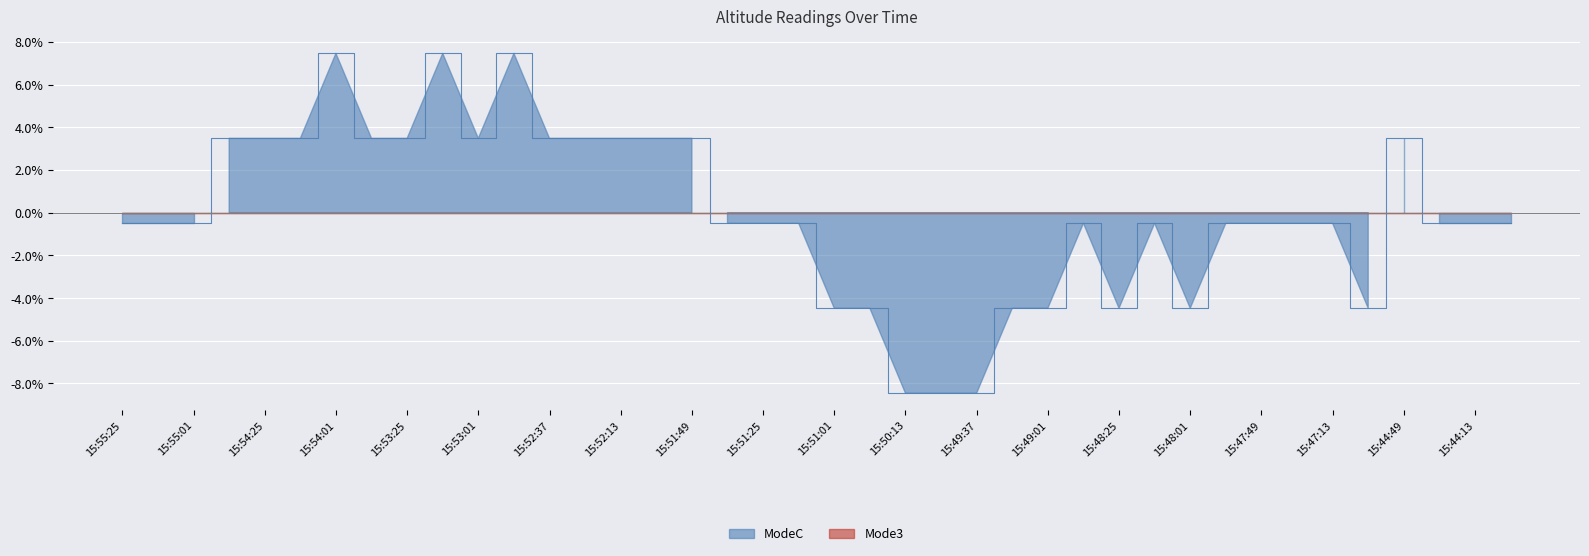

Reading right to left, list all the values displayed in this chart.

-0.5	-0.5	-0.5	3.5	-4.5	-0.5	-0.5	-0.5	-0.5	-4.5	-0.5	-4.5	-0.5	-4.5	-4.5	-8.5	-8.5	-8.5	-4.5	-4.5	-0.5	-0.5	-0.5	3.5	3.5	3.5	3.5	3.5	7.5	3.5	7.5	3.5	3.5	7.5	3.5	3.5	3.5	-0.5	-0.5	-0.5